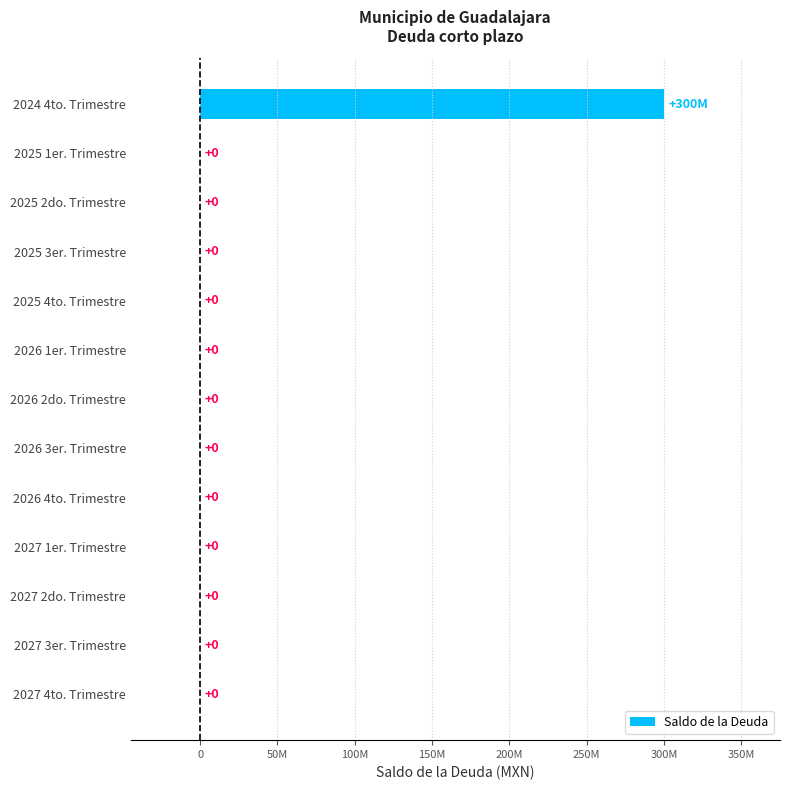

Are the bars horizontal?

Yes